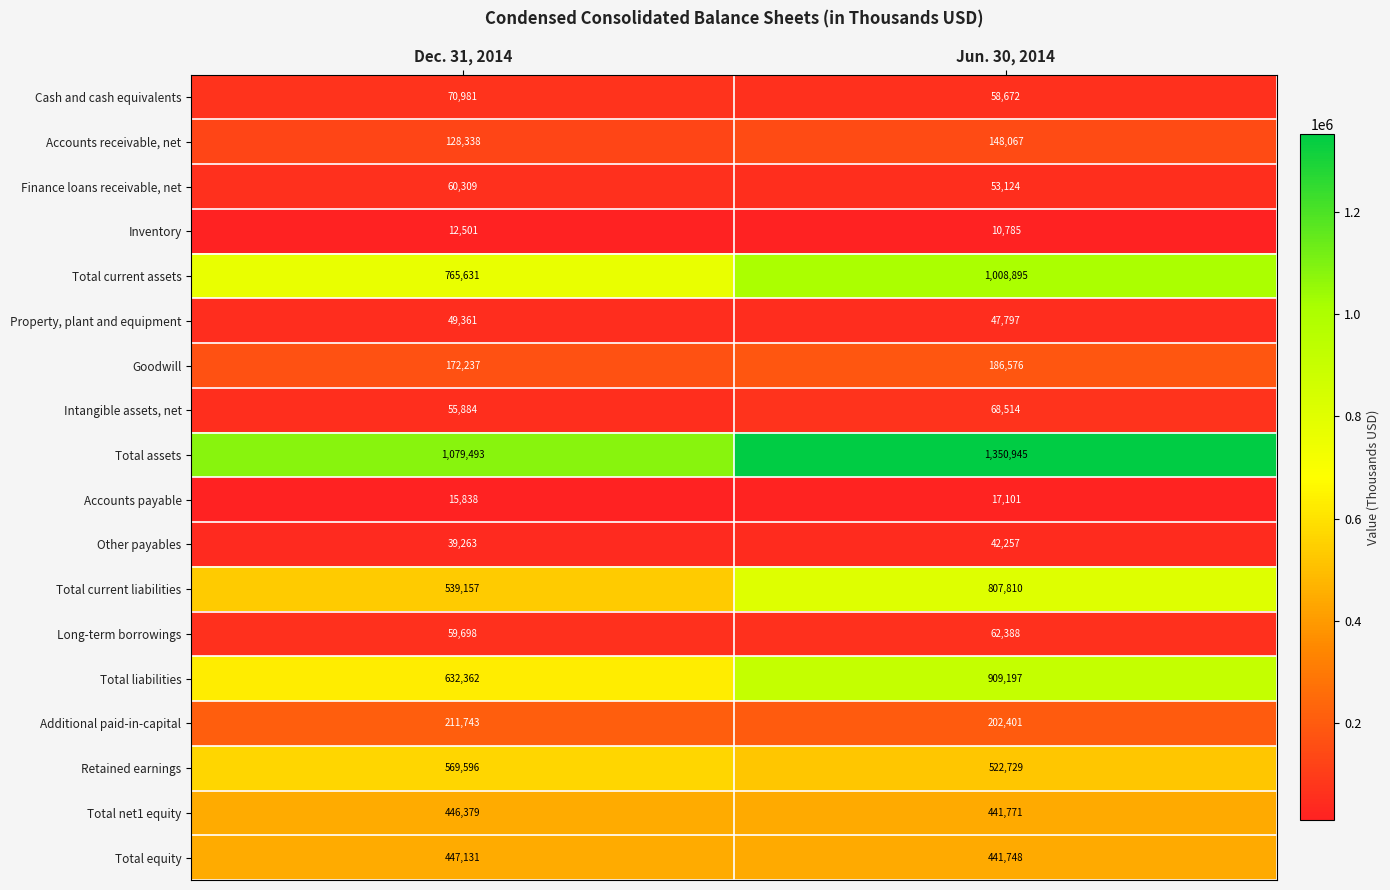

What is the maximum value shown in the chart?

1350945